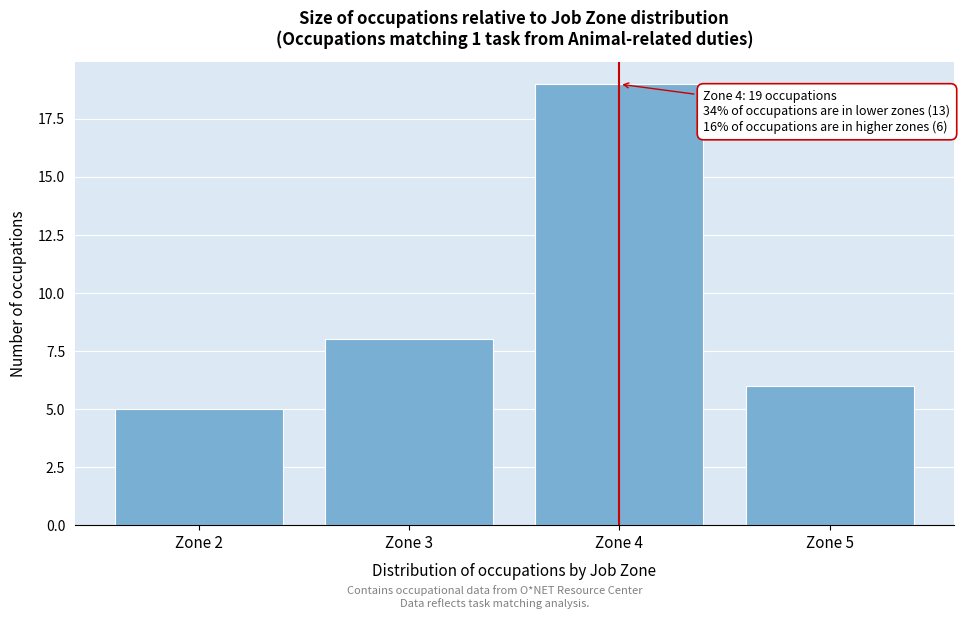

Reading left to right, extract all data points from this chart.

5	8	19	6